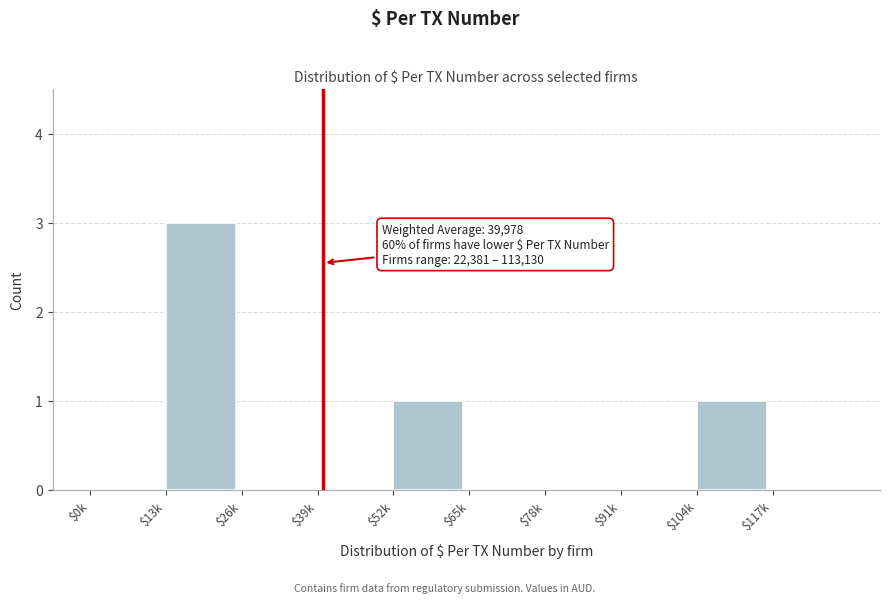

What is the sum of all values?

5